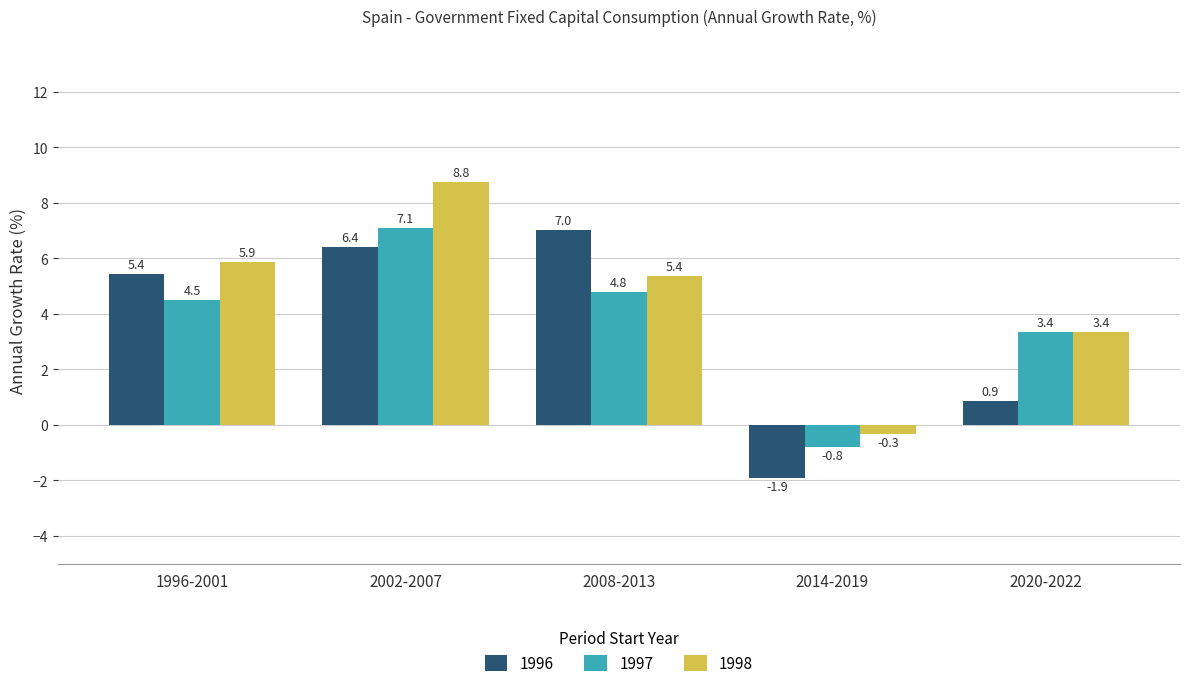

Reading left to right, list all the values displayed in this chart.

1996: 5.4	6.4	7.0	-1.9	0.9
1997: 4.5	7.1	4.8	-0.8	3.4
1998: 5.9	8.8	5.4	-0.3	3.4